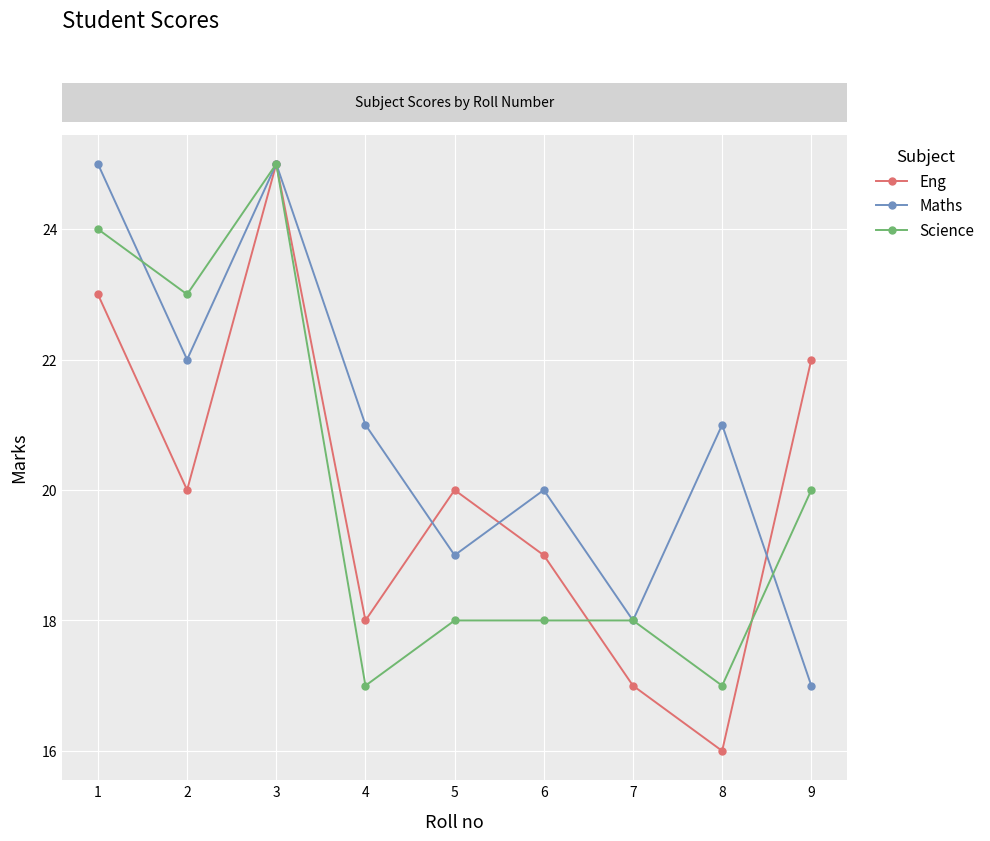

Which series has the widest spread of values?

Eng